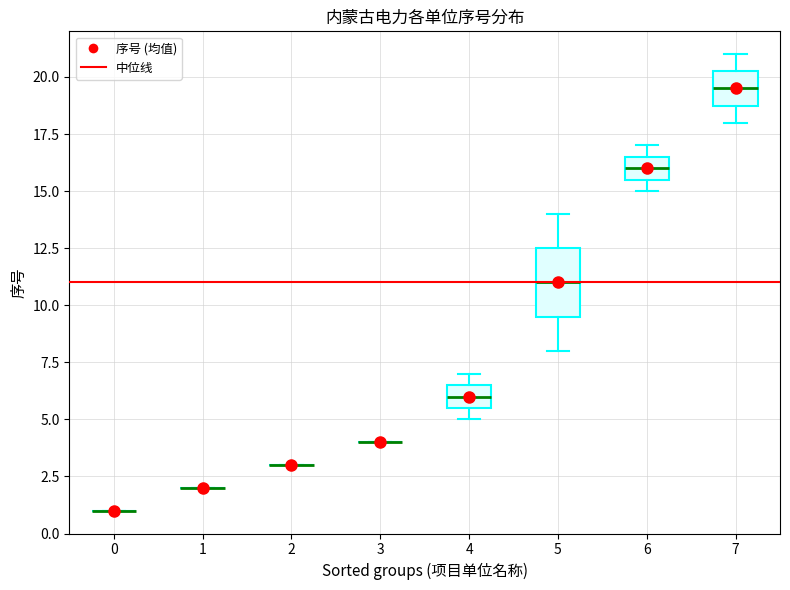

Comparing the boxes themselves (not the whiskers), which one is the tallest?

5